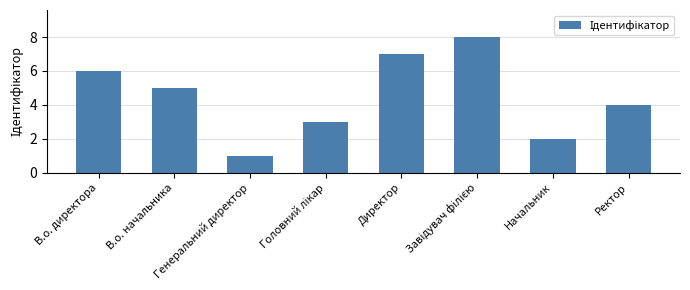

What is the sum of all values?

36